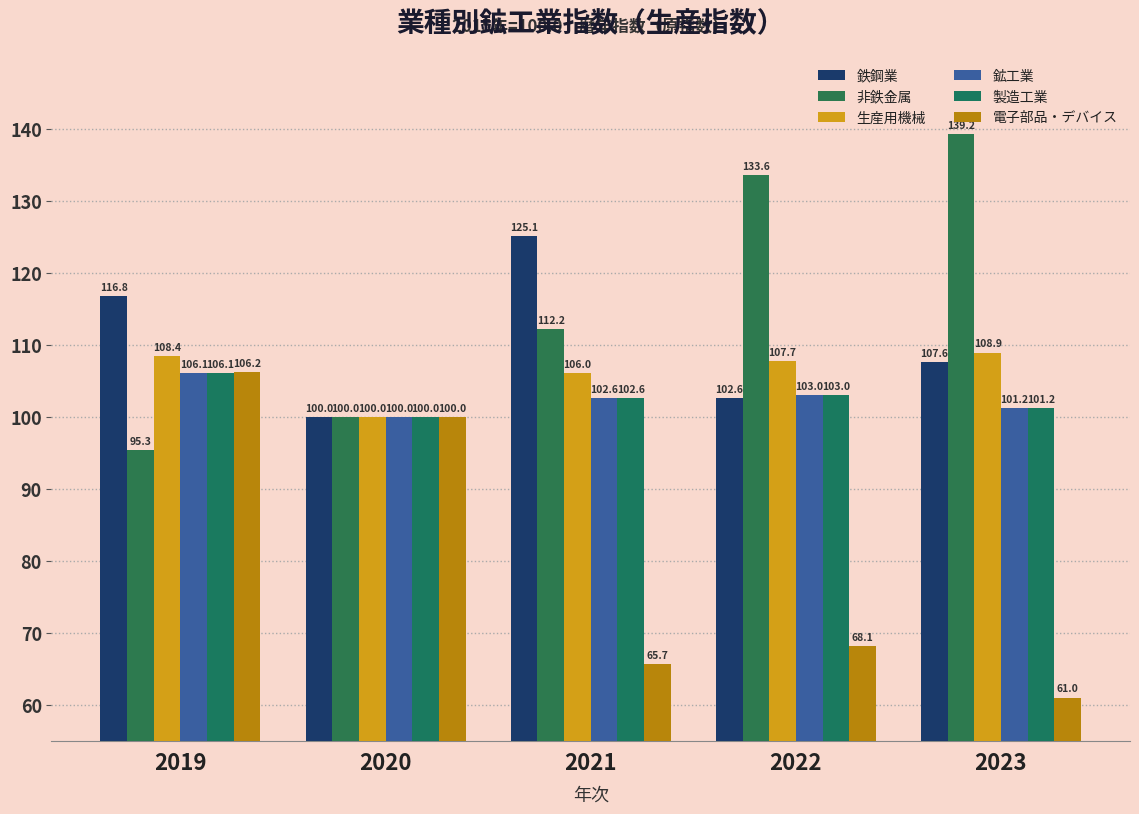

Is it true that 鉄鋼業 equals 107.6 at 2023?

True